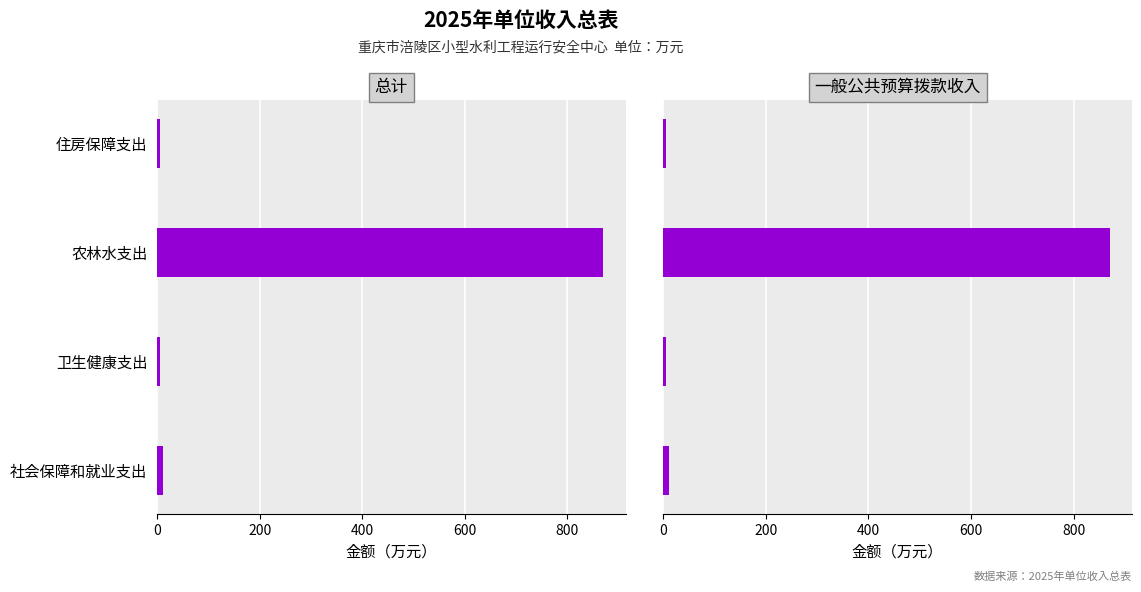

How many groups of bars are there?

4